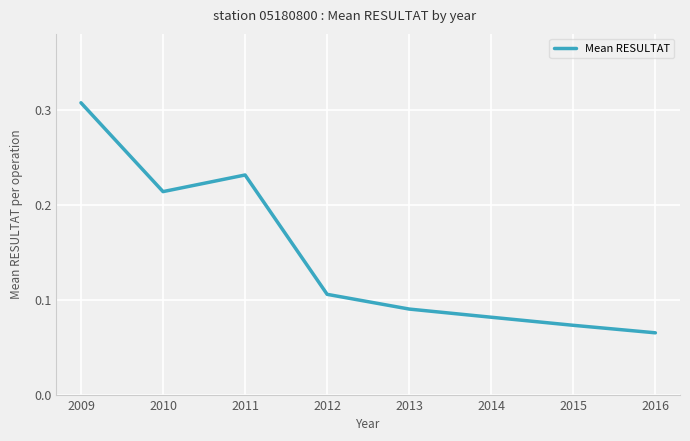

What is the sum of the values at 2012 and 2009?

0.4